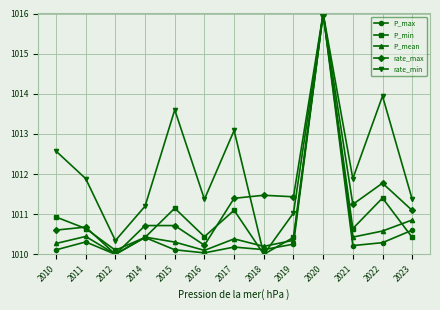

True or false: P_min has more than 1 points higher than both neighbors.

True